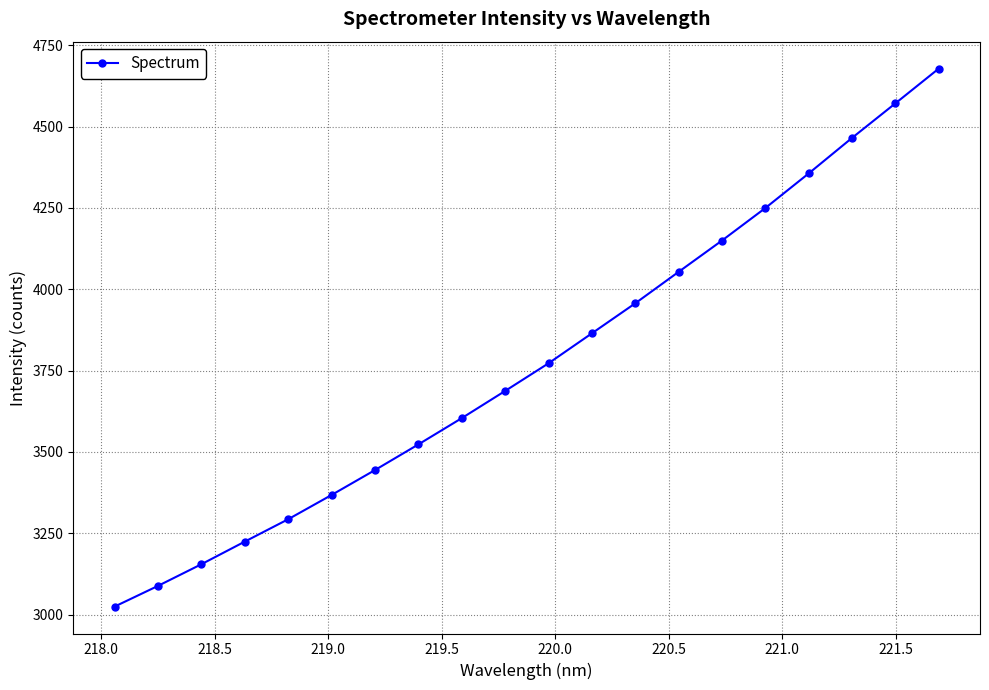

True or false: the data has more than 2 interior local peaks.

False